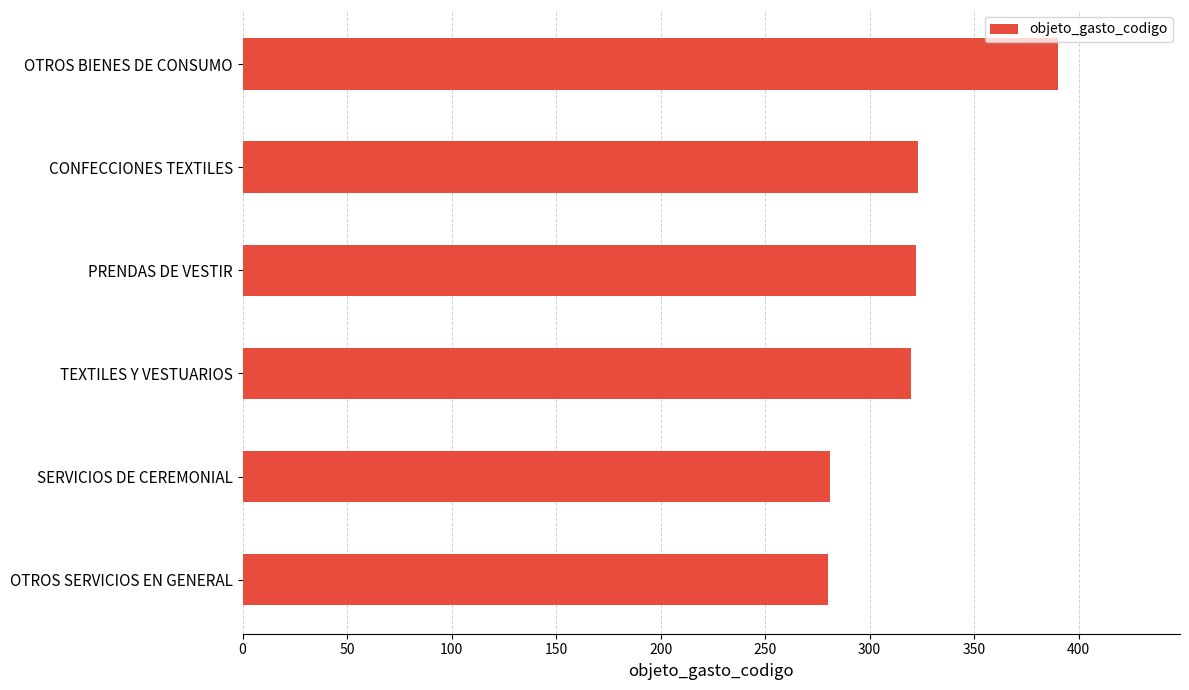

Are the bars grouped side by side (vs. stacked)?

No